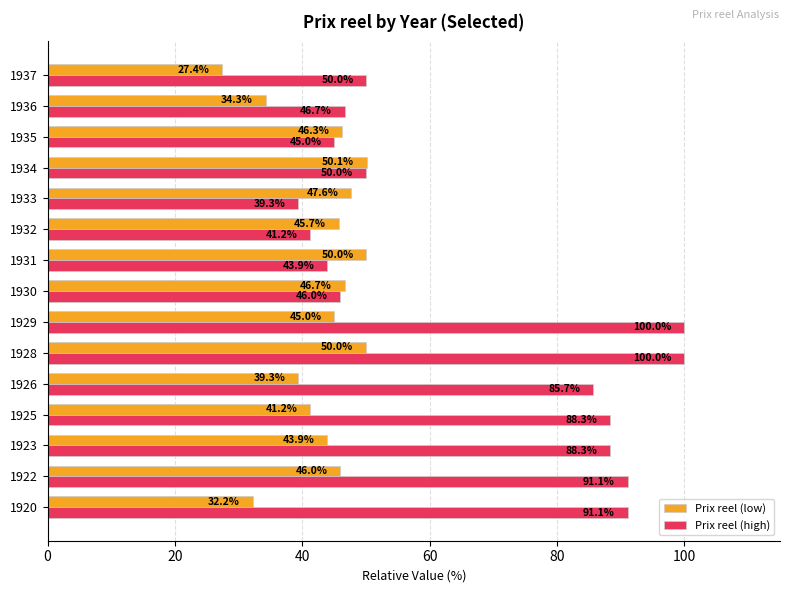

The value of Prix reel (low) at 1928 is 50.0. True or false?

True